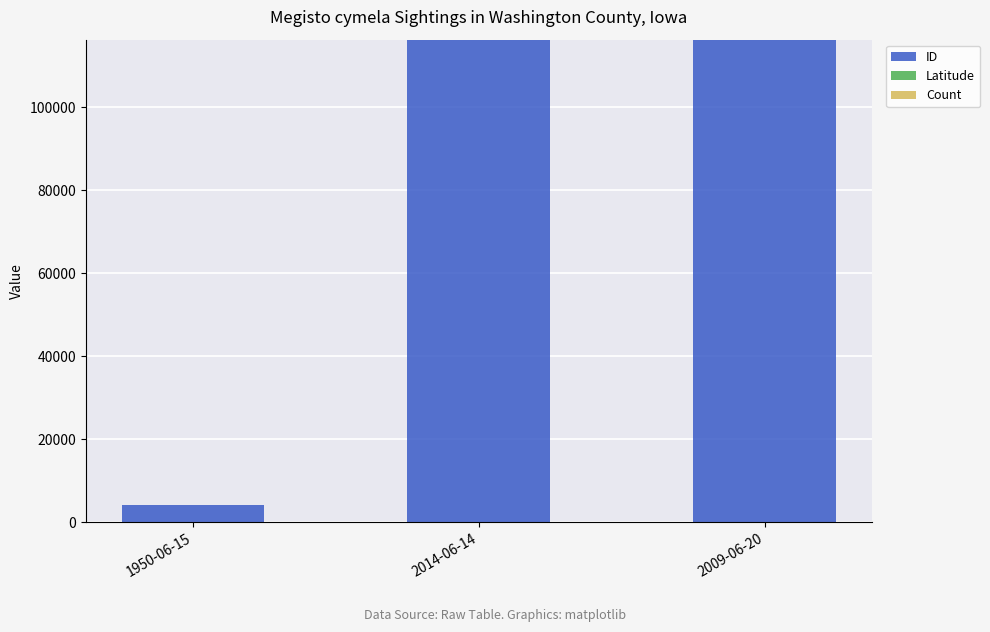

What is the sum of all ID values?

236714.0